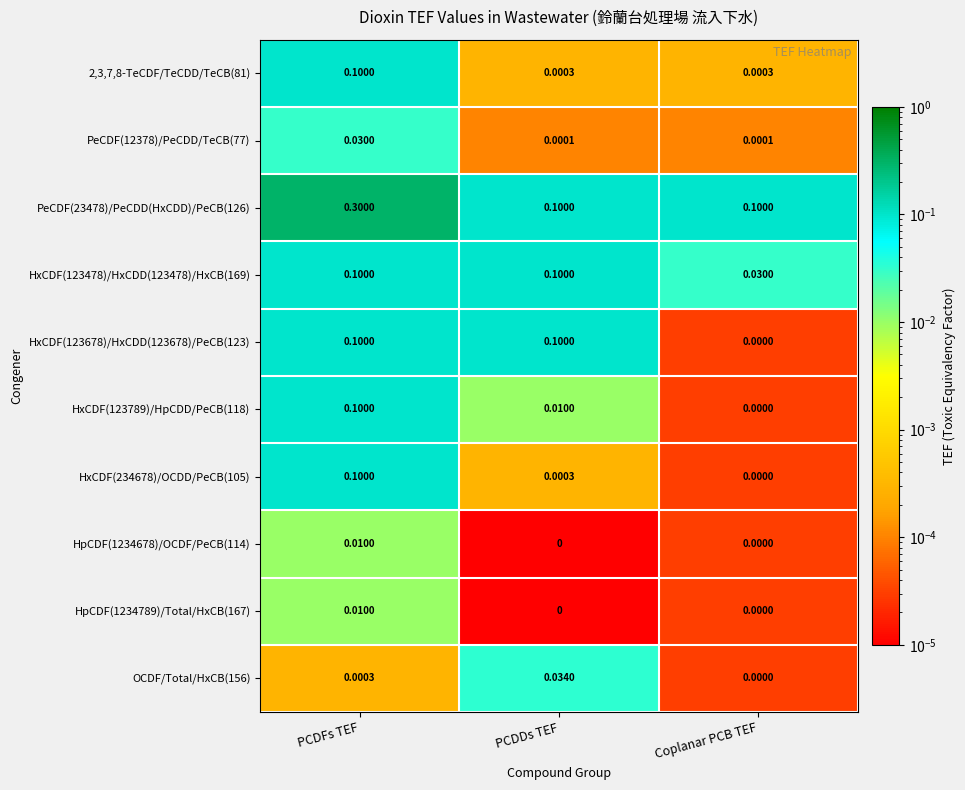

Where is HxCDF(234678)/OCDD/PeCB(105) nearest to the value 0?

Coplanar PCB TEF